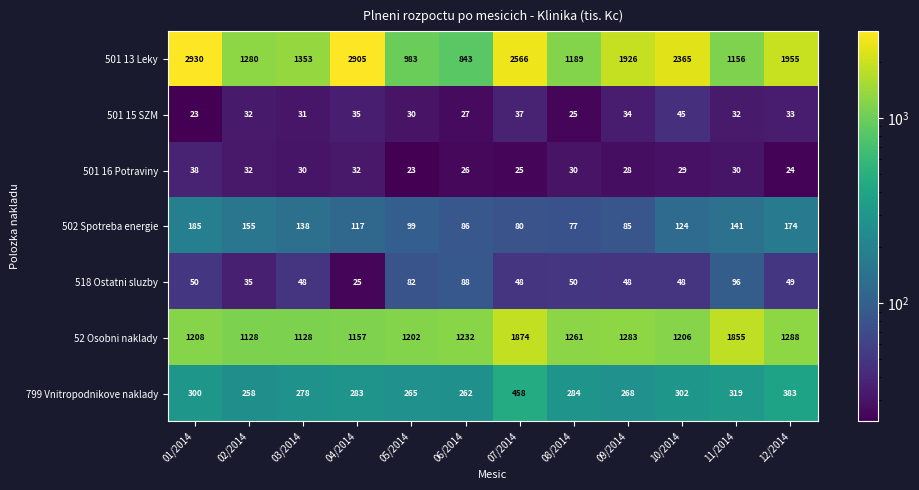

Rank the series at 09/2014 from highest to lowest value.

501 13 Leky, 52 Osobni naklady, 799 Vnitropodnikove naklady, 502 Spotreba energie, 518 Ostatni sluzby, 501 15 SZM, 501 16 Potraviny